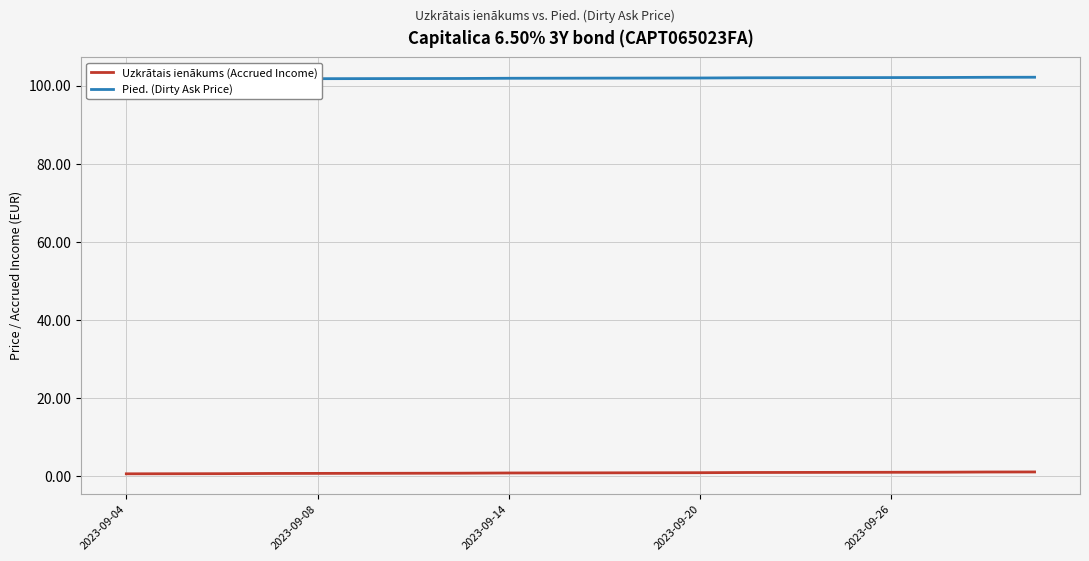

Does the chart display data point markers on the line(s)?

No